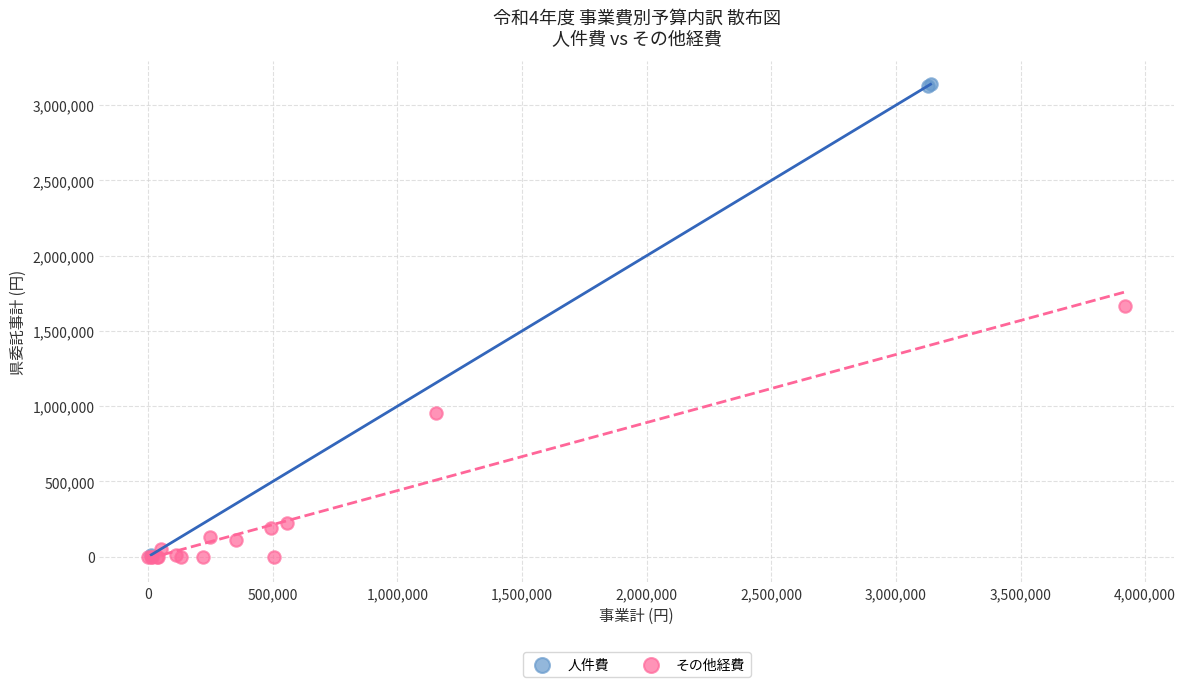

Which series has the widest spread of Y values?

人件費